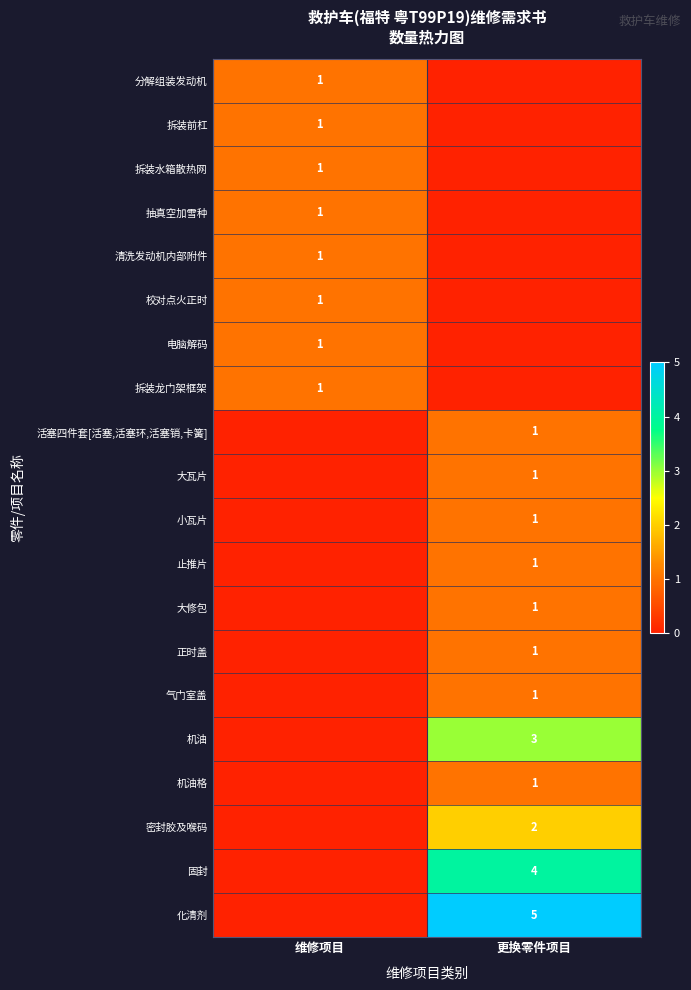

True or false: 拆装前杠 has a value of 2 at 维修项目.

False